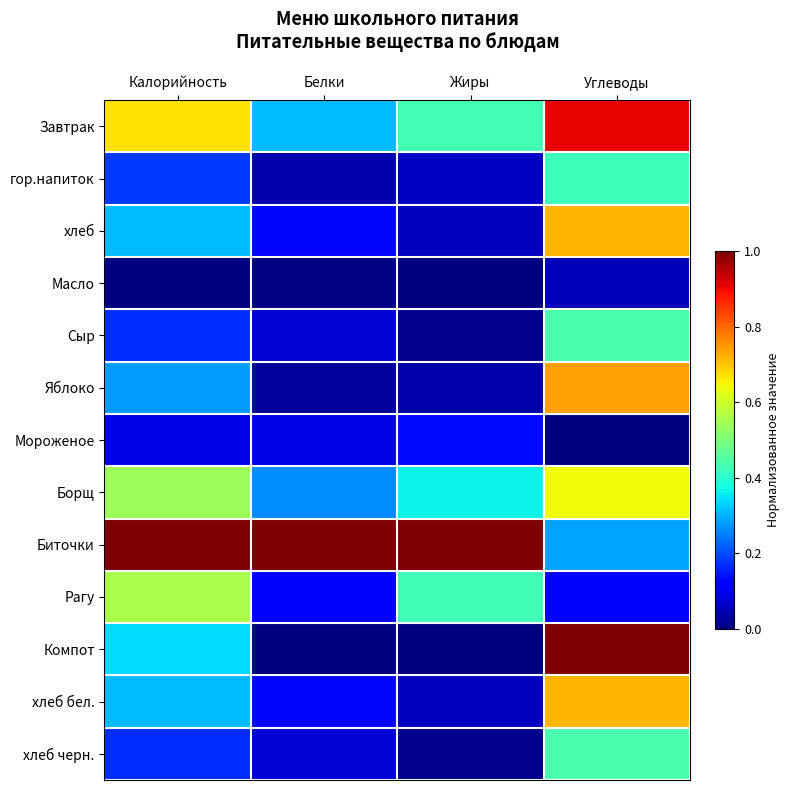

Where is Сыр nearest to the value 0?

Жиры